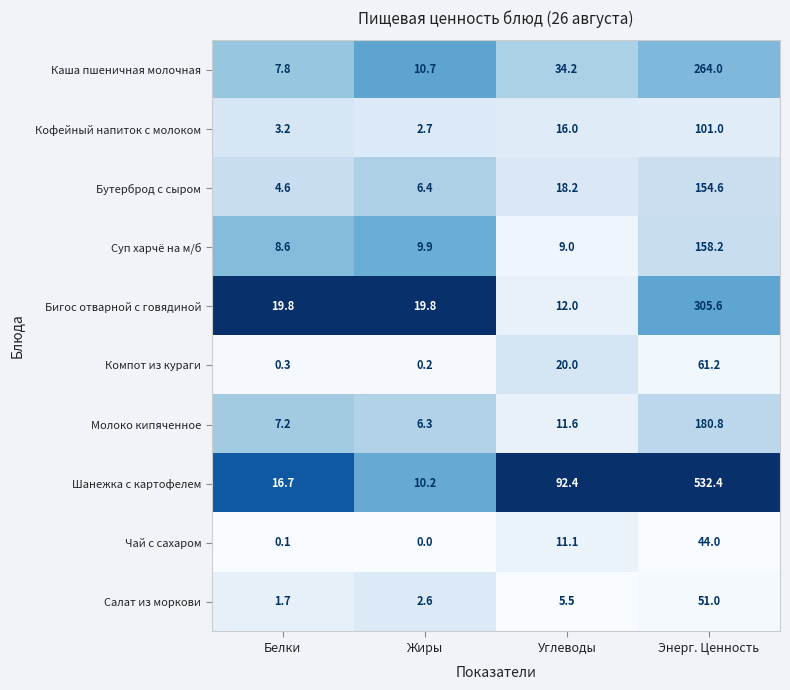

Is it true that Шанежка с картофелем equals 92.4 at Углеводы?

True